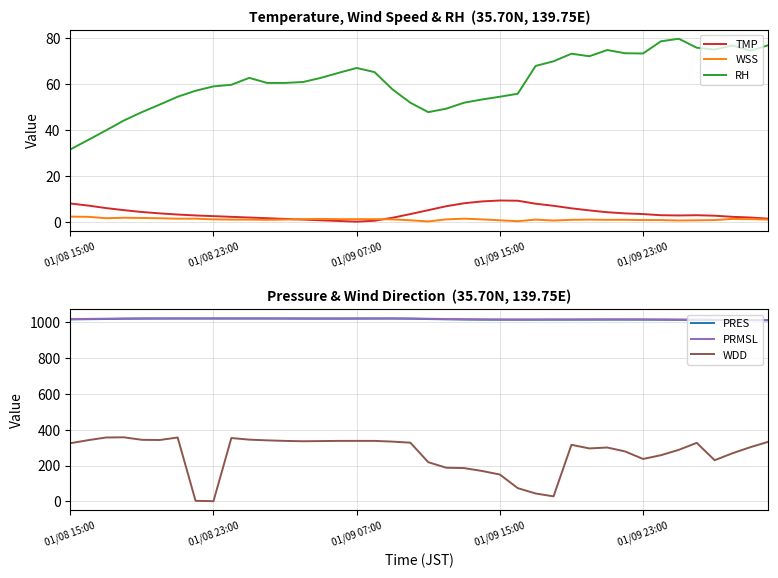

What position from the left is 18?

19